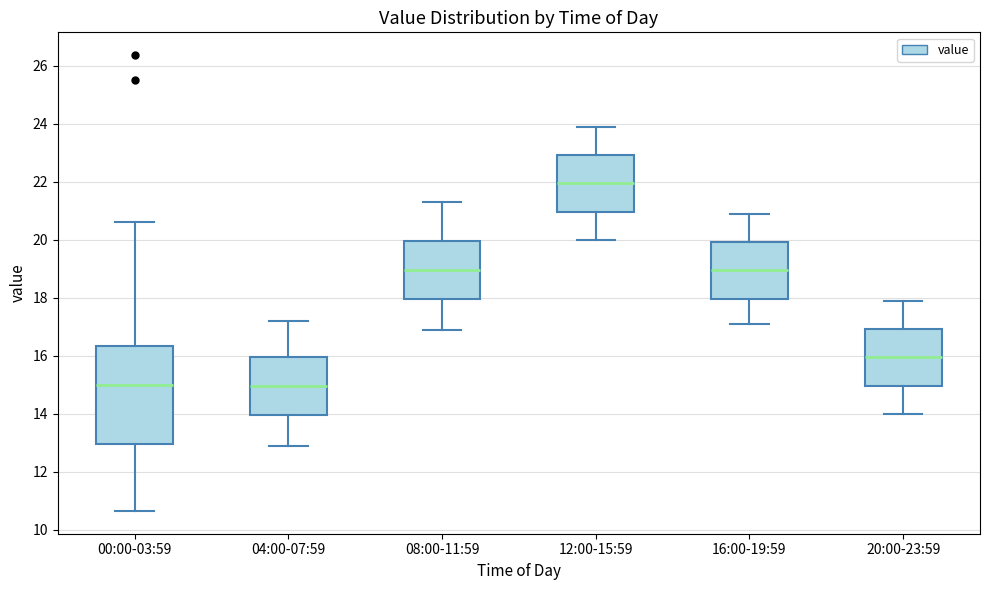

Which box is the tallest, from its lower edge to its upper edge?

00:00-03:59